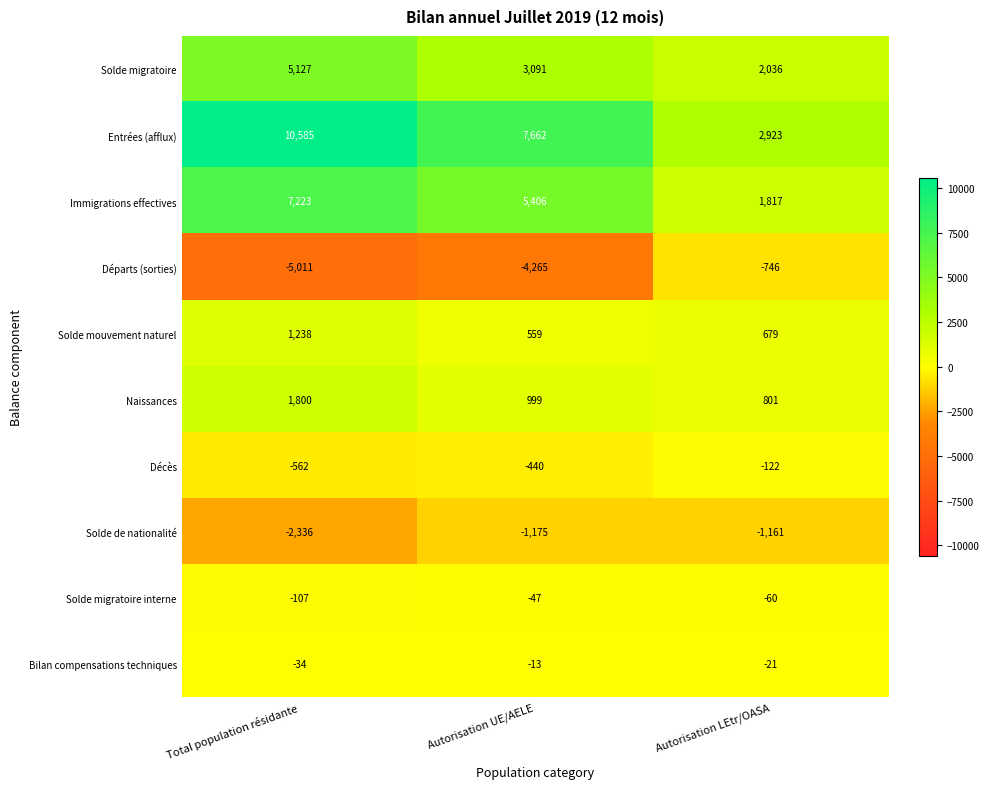

What is the total value across all series at Autorisation UE/AELE?

11777